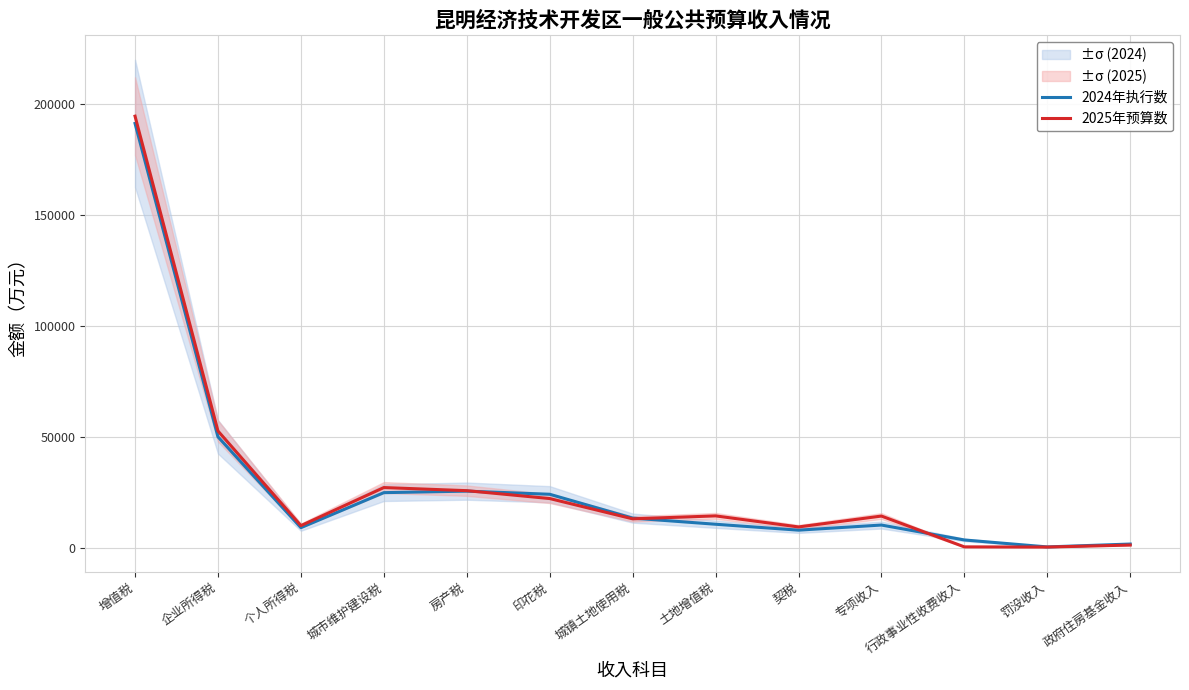

At how many categories does at least one series exceed 142687?

1